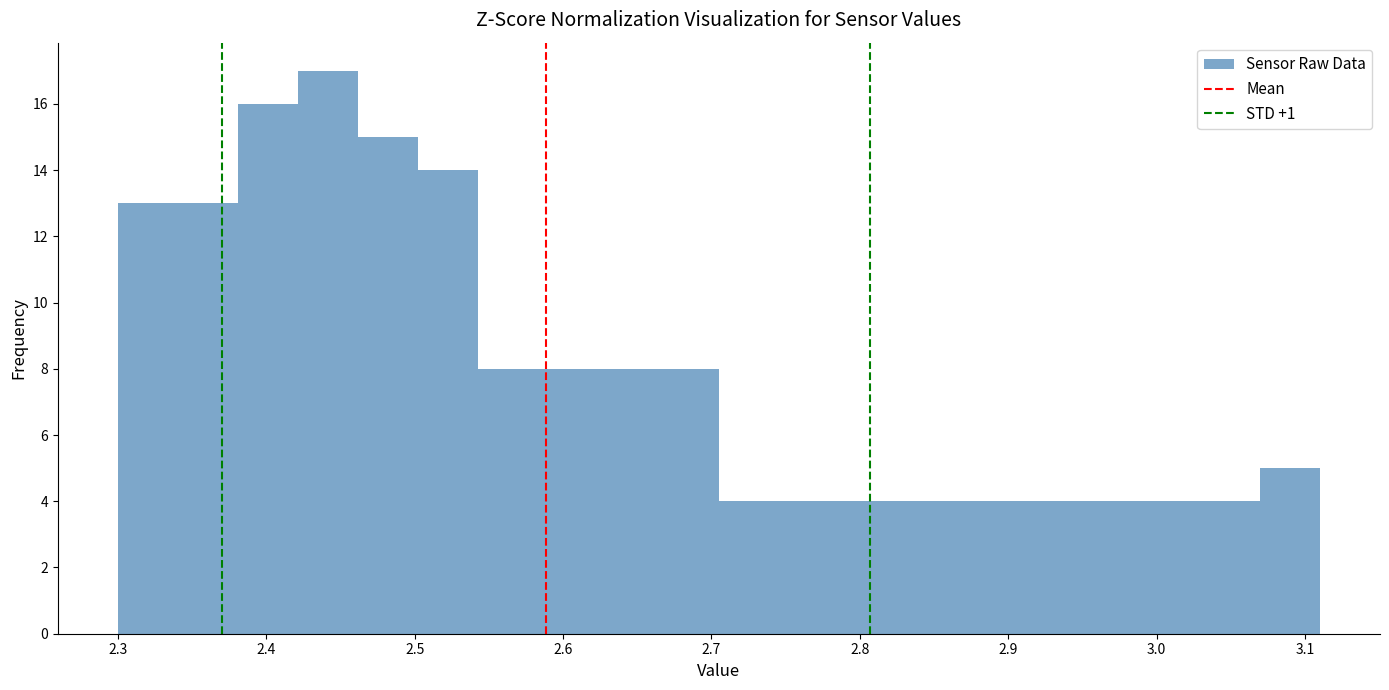

How tall is the bar that spans 2.38 to 2.42 on the x-axis? Neither the bar edges nor the heights are printed on the chart, so give them approximately, as read against the axes.

16